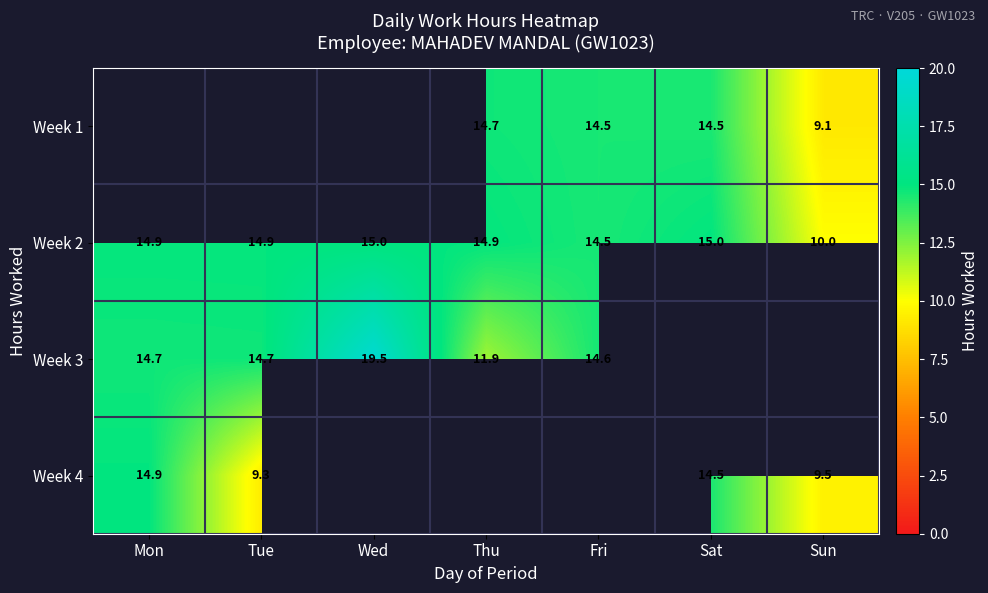

True or false: Week 4 has a value of 2.0 at Sun.

False